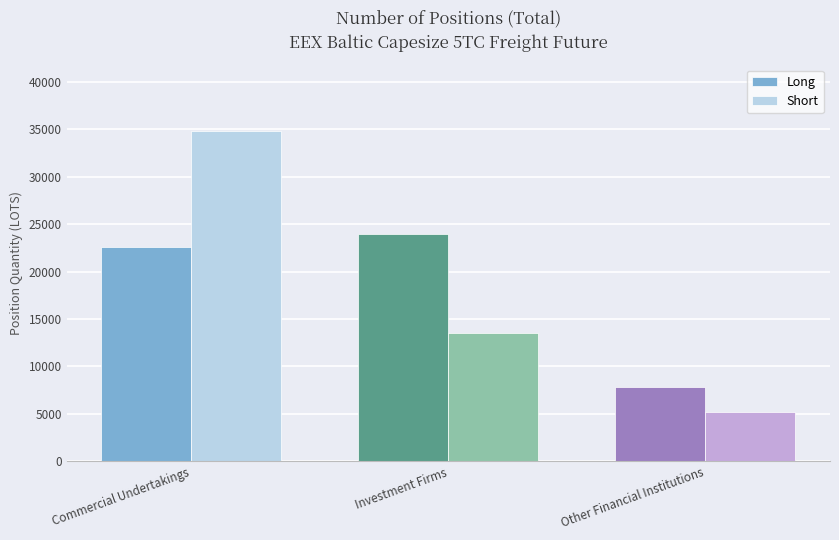

At which label does Short reach its peak?

Commercial Undertakings